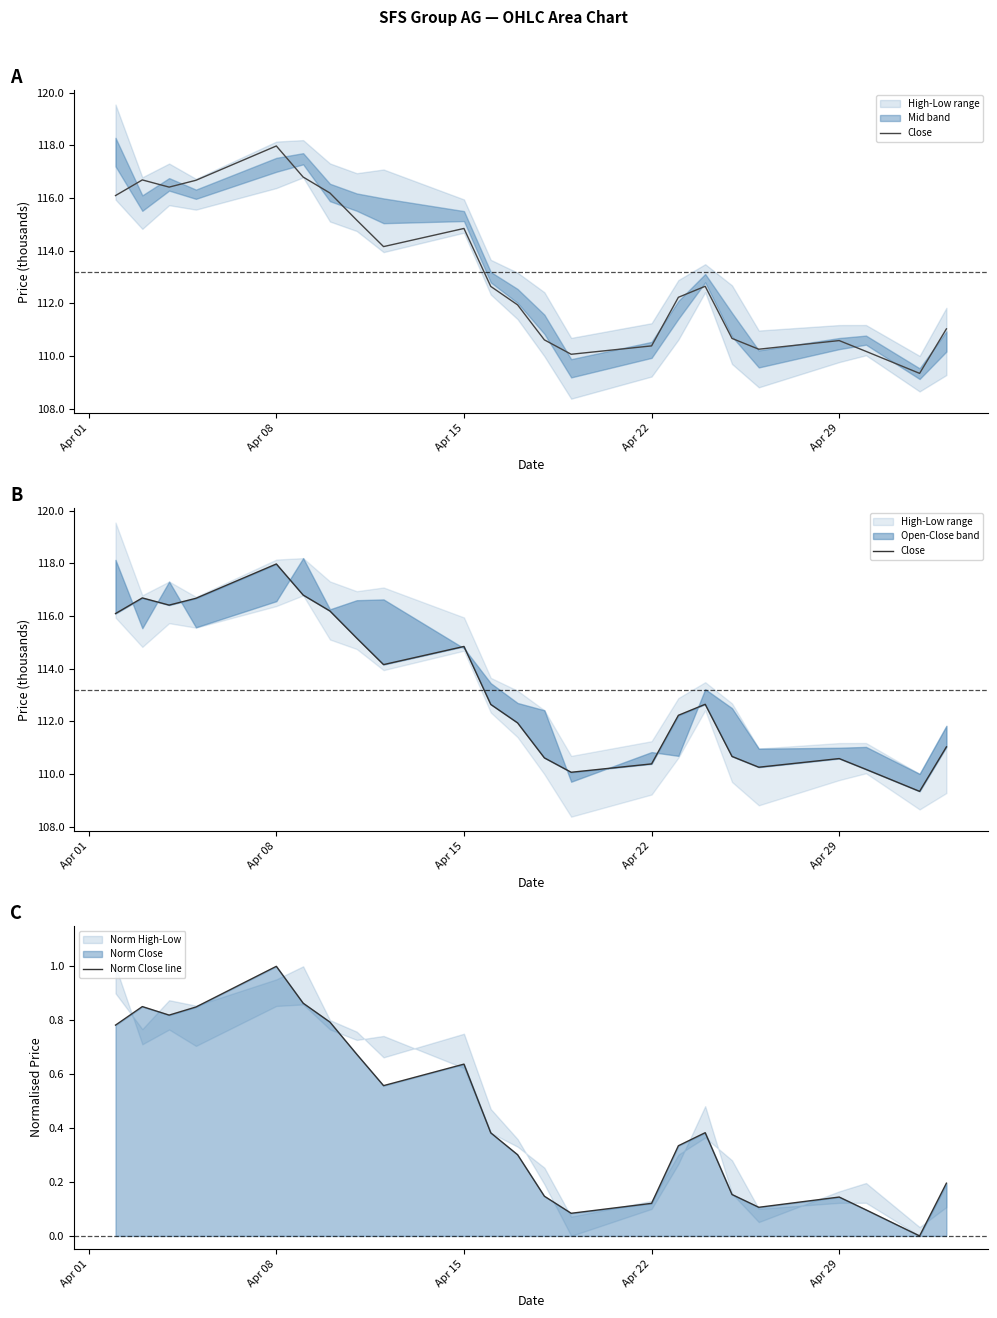

What position from the left is Apr 08?

5